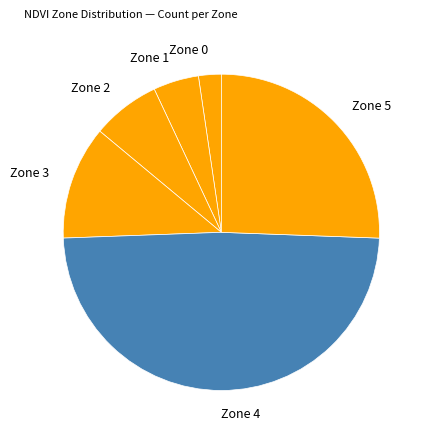

Is the sum of Zone 0 and Zone 1 greater than half?

No